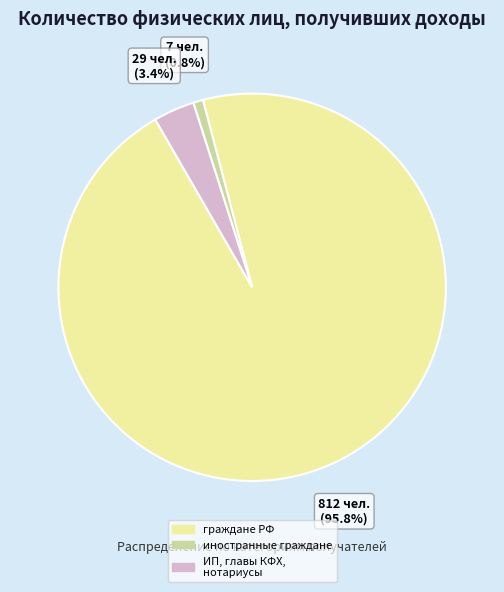

Does any single category account for the majority?

Yes